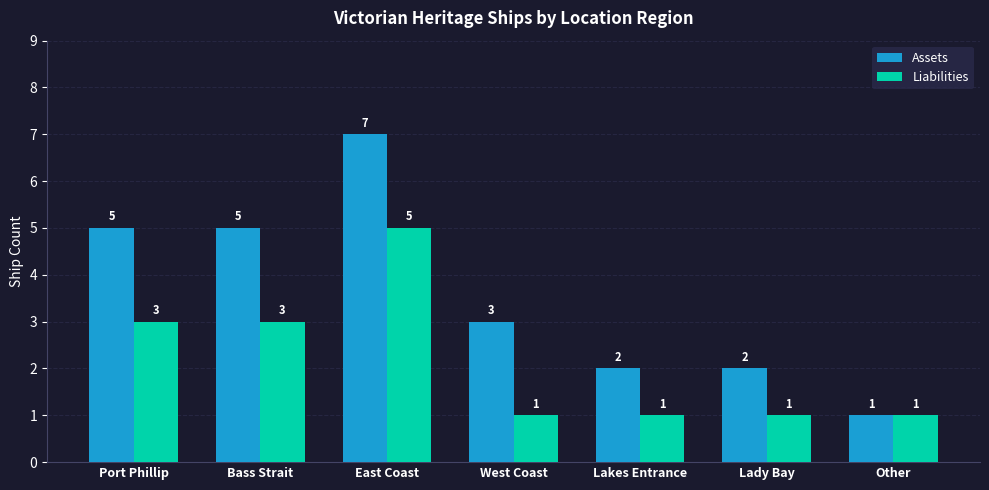

What is the total value across all series at Lady Bay?

3